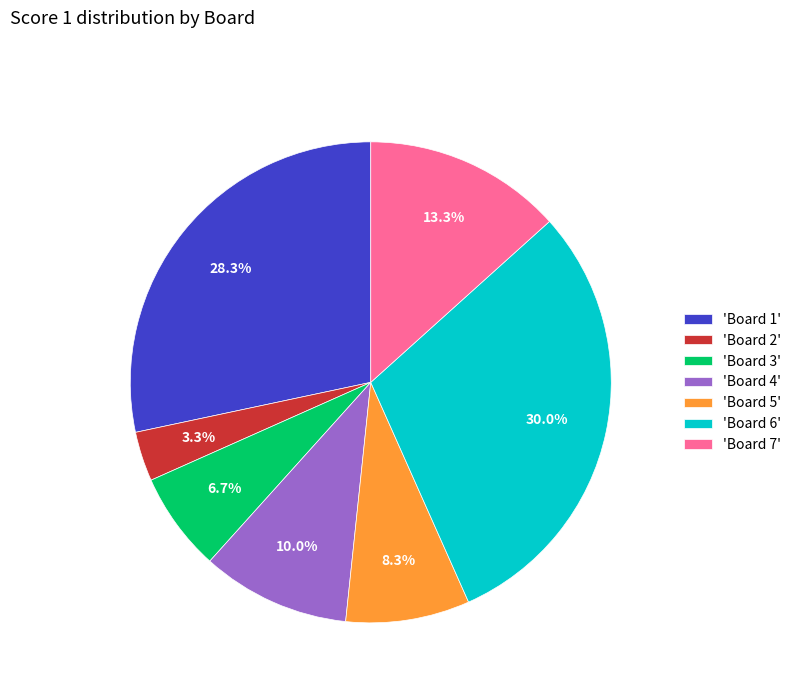

Is there any slice that represents more than half of the pie?

No